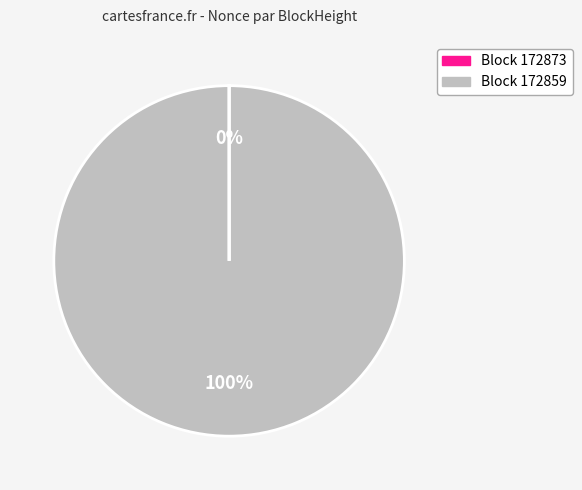

Is there any slice that represents more than half of the pie?

Yes